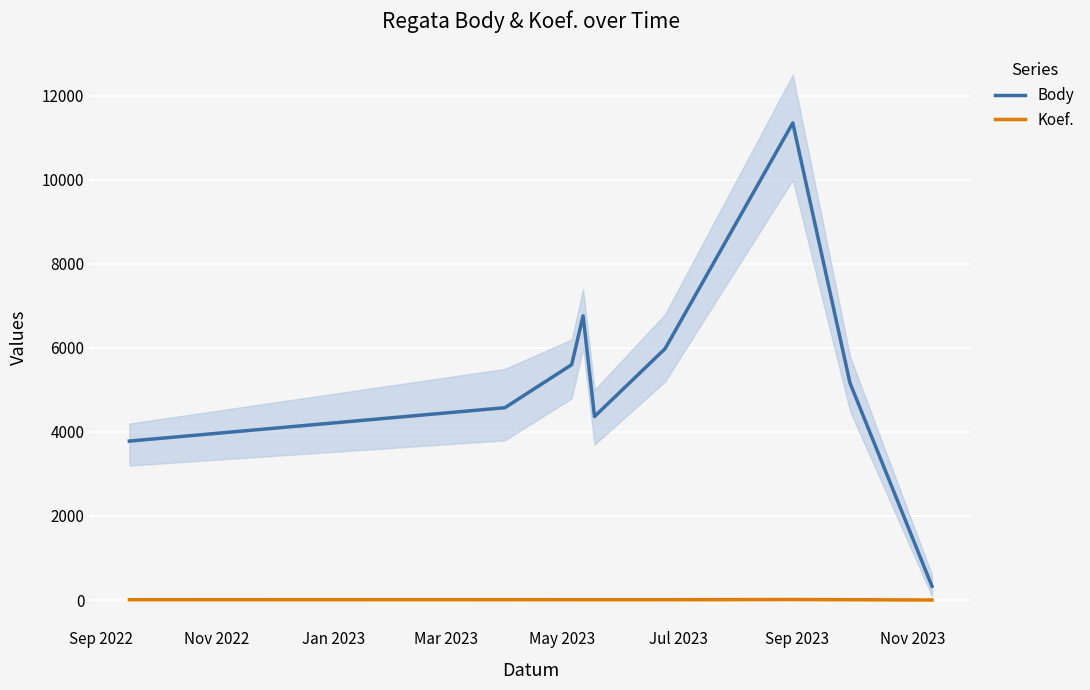

What is the greatest value displayed?

11353